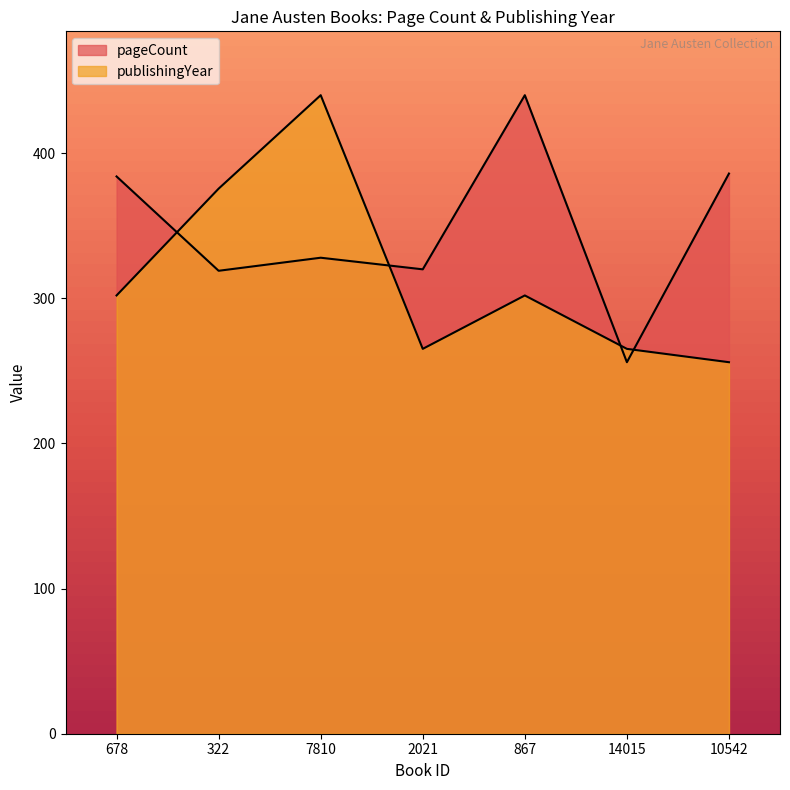

How many lines are shown in the chart?

2